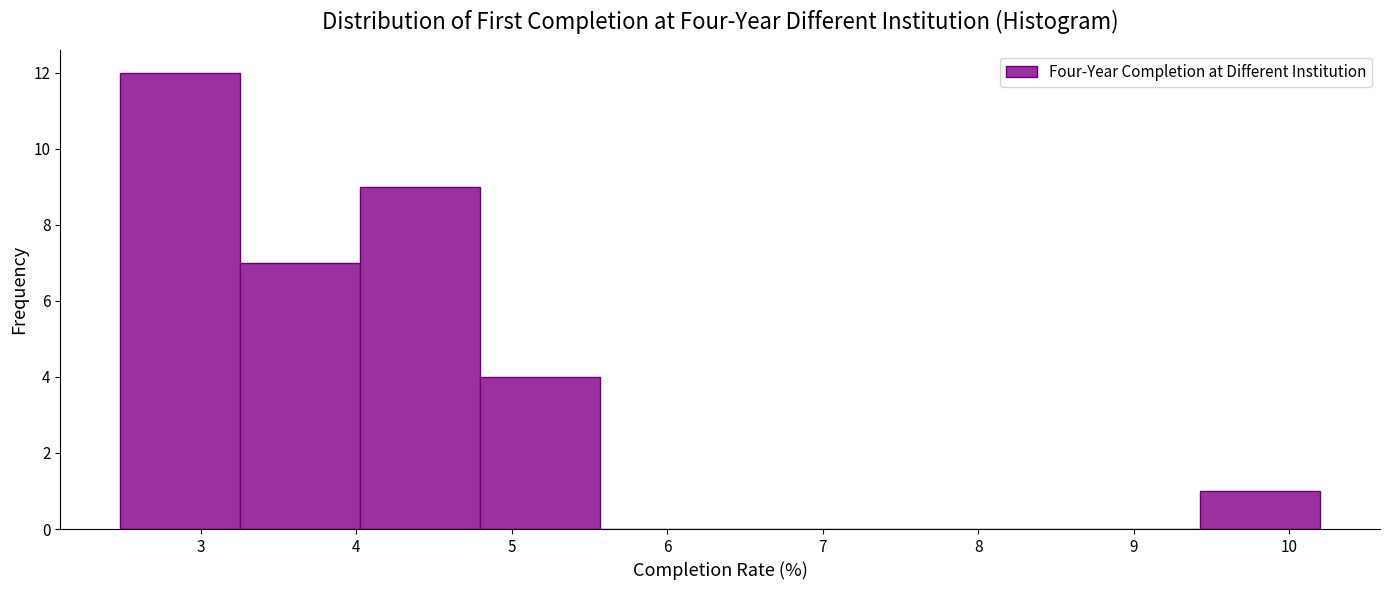

Which range on the x-axis has the tallest bar?

2.5 to 3.3